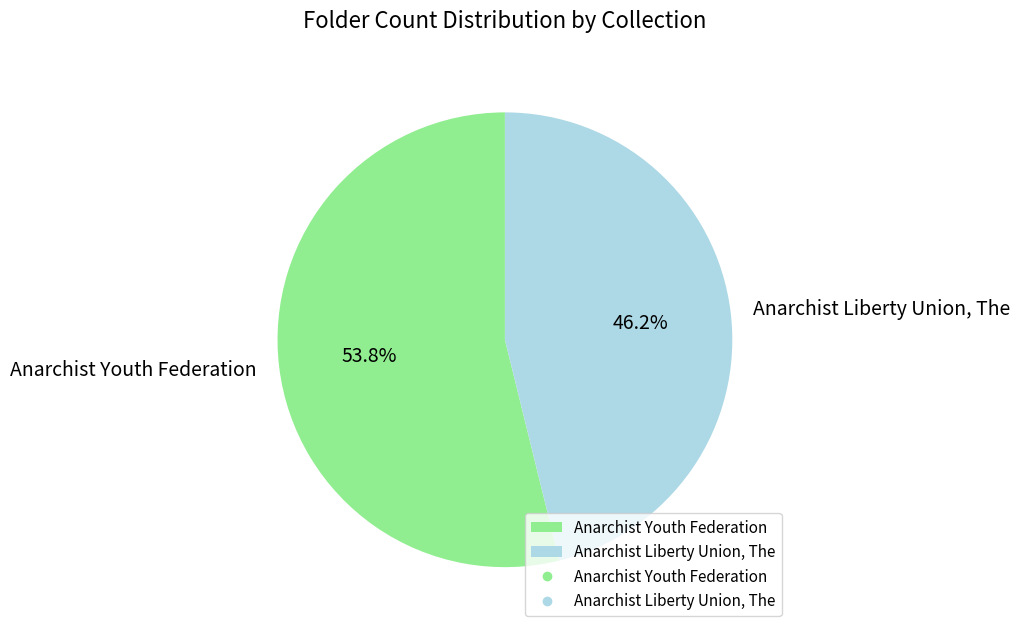

Which category has the smallest portion of the pie?

Anarchist Liberty Union, The